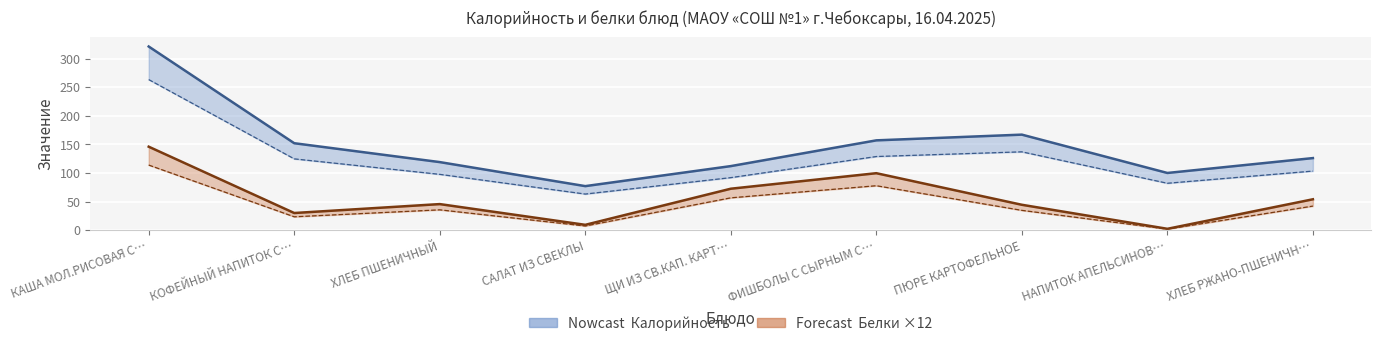

At which category does Белки × 12 reach its first local valley?

КОФЕЙНЫЙ НАПИТОК С…